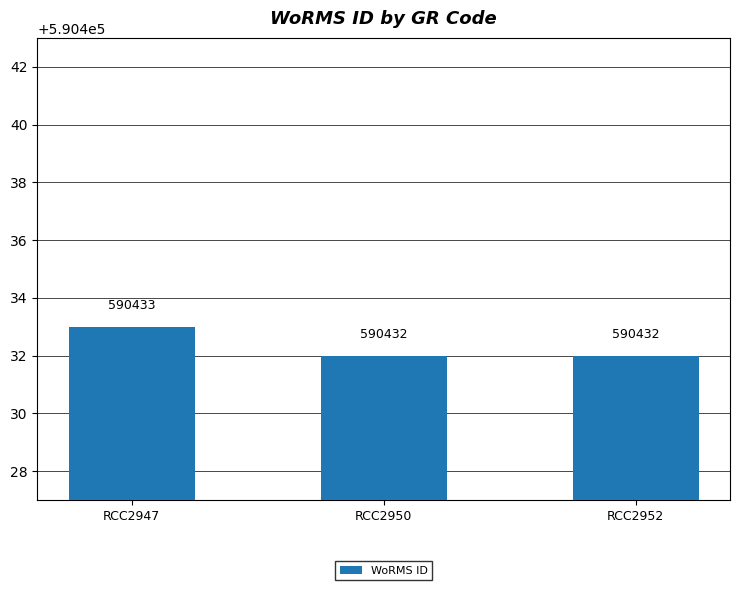

What is the sum of all values?

1771297